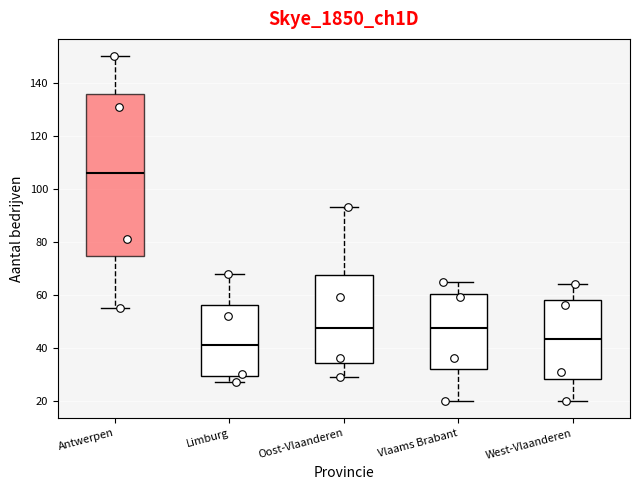

Reading left to right, transcribe this box plot: for each box, give where its median line is, the range the box spans, and where its two whiskers end, as read against the y-axis. The values are not printed on the chart, so give them approximately, as read against the axis.

Antwerpen: median 106, box 74 to 136, whiskers 56 to 150
Limburg: median 42, box 30 to 56, whiskers 28 to 68
Oost-Vlaanderen: median 48, box 34 to 68, whiskers 30 to 94
Vlaams Brabant: median 48, box 32 to 60, whiskers 20 to 66
West-Vlaanderen: median 44, box 28 to 58, whiskers 20 to 64